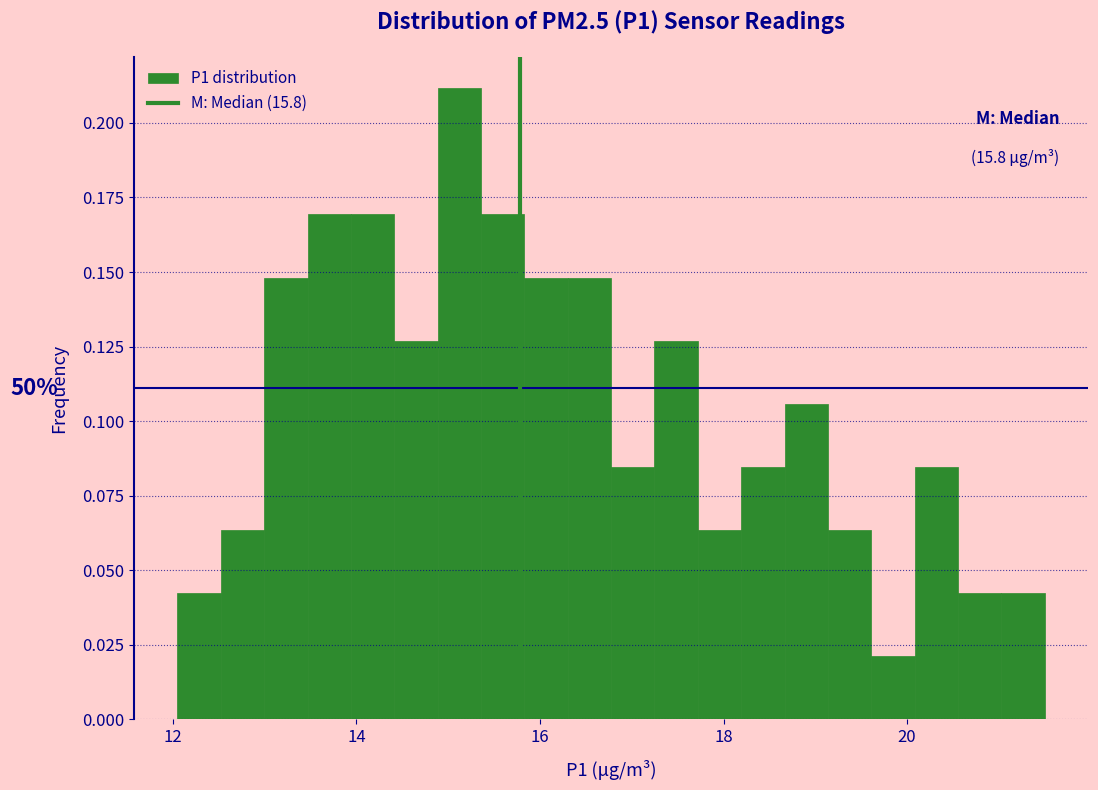

Around what value on the x-axis is the tallest bar? Give the approximate position of its centre, as read against the axis.

15.2